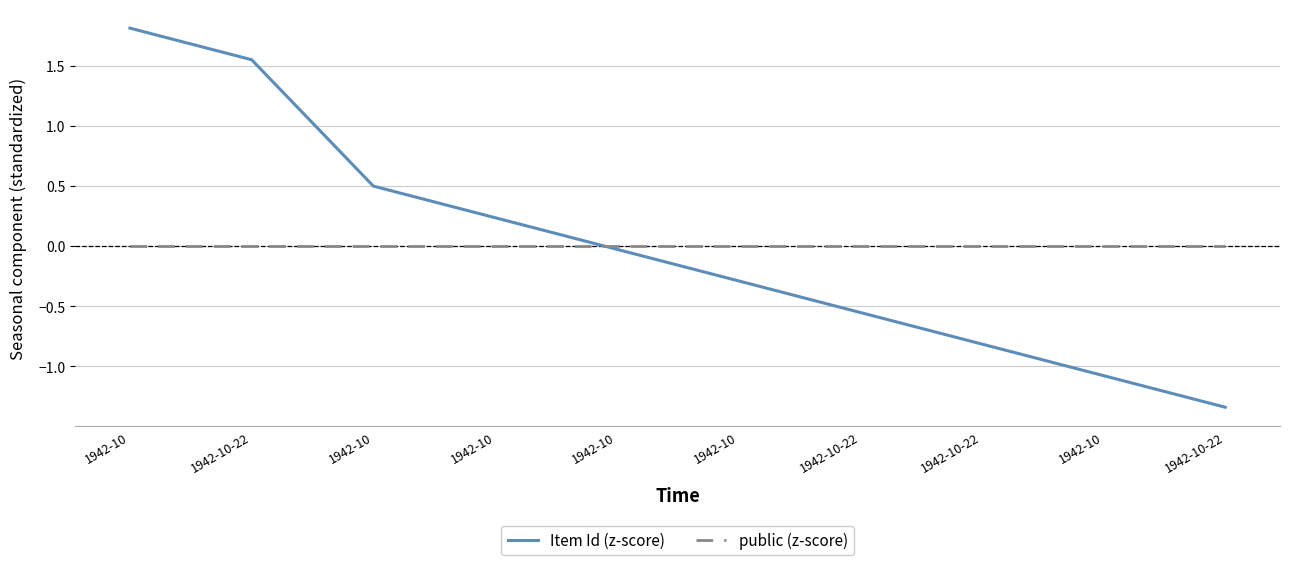

Which label corresponds to the largest value in the chart?

1942-10